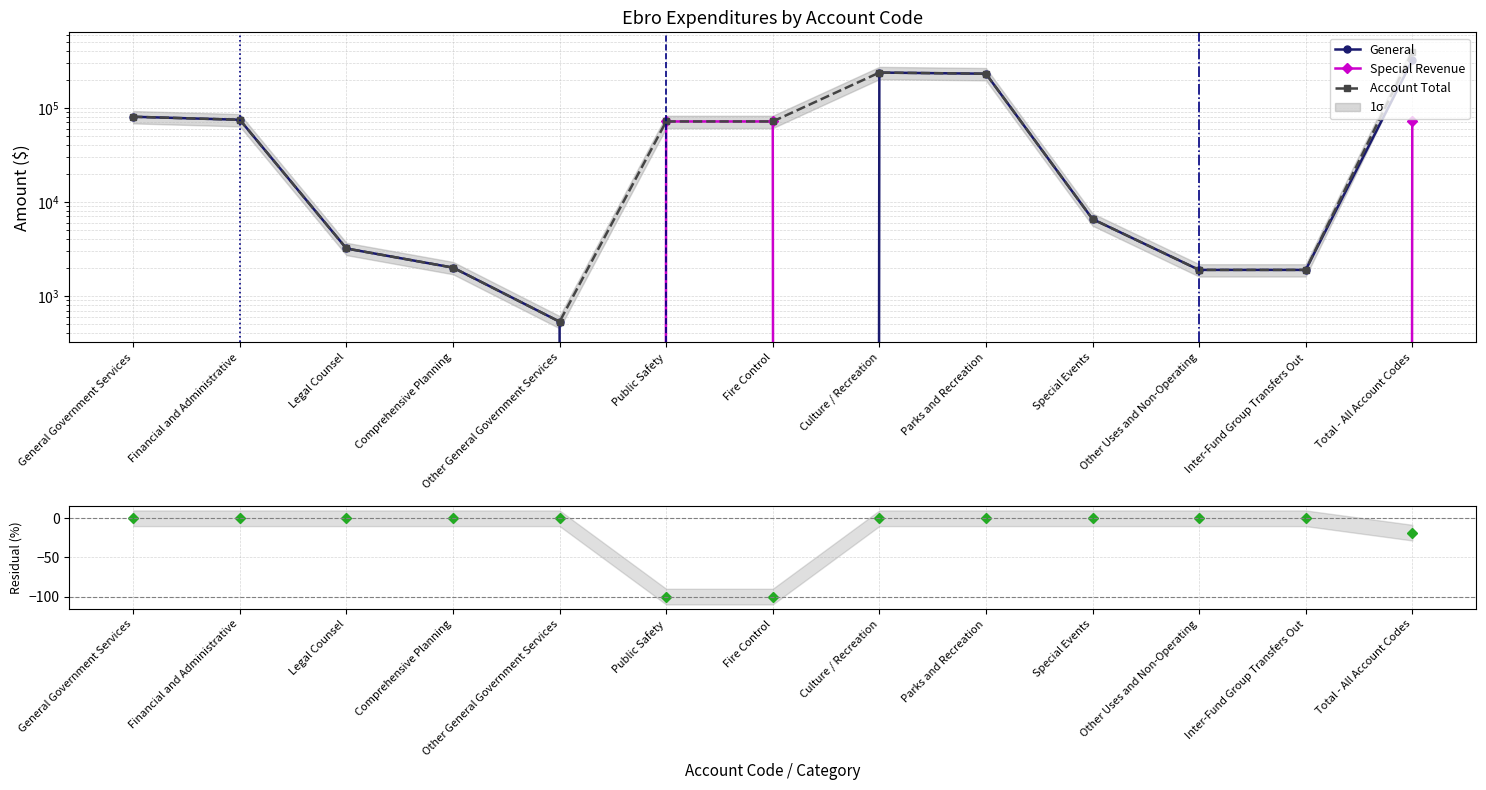

Which series changed the most between Other General Government Services and Fire Control?

Special Revenue